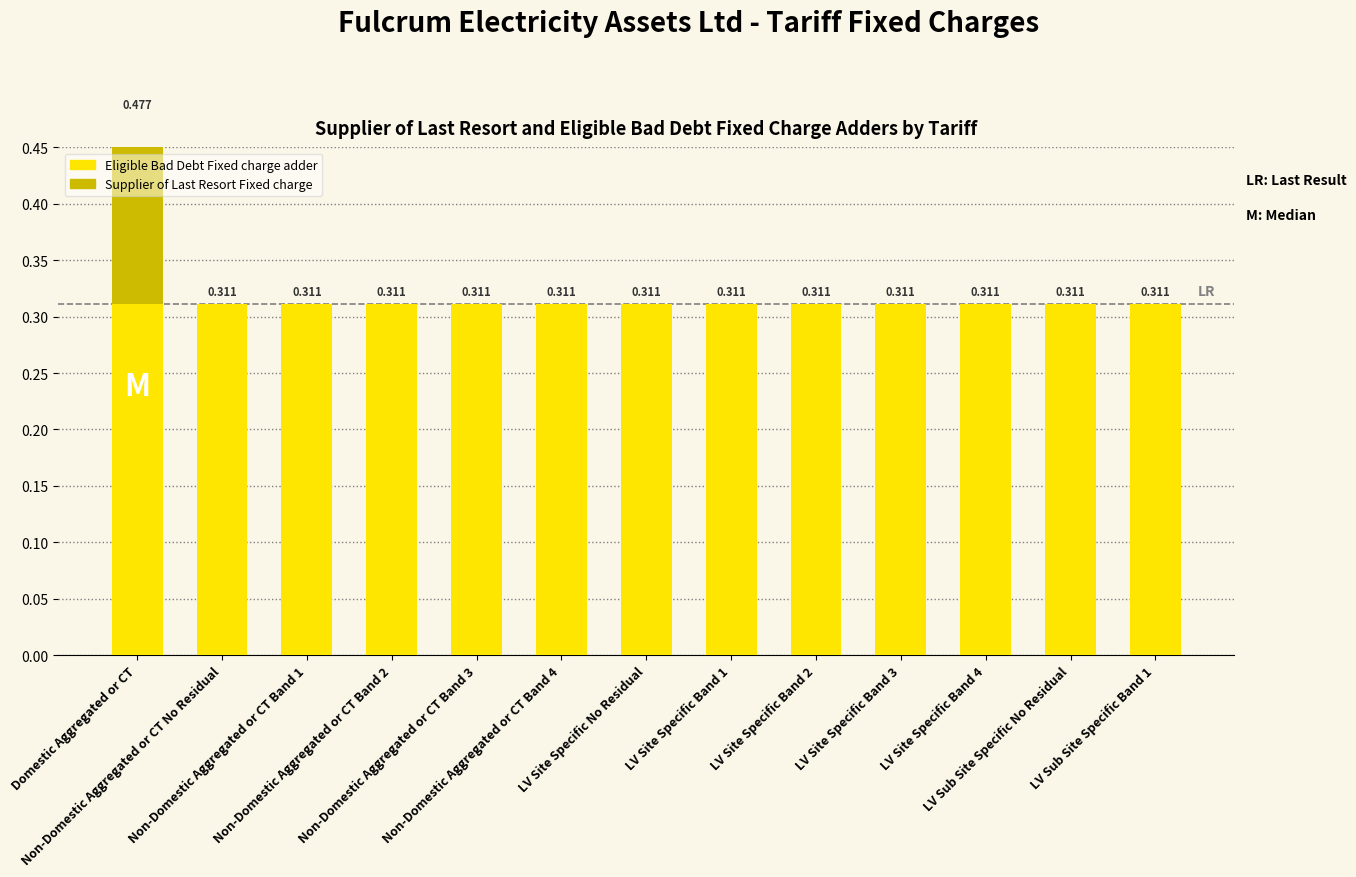

Reading right to left, extract all data points from this chart.

Eligible Bad Debt Fixed charge adder: 0.3	0.3	0.3	0.3	0.3	0.3	0.3	0.3	0.3	0.3	0.3	0.3	0.3
Supplier of Last Resort Fixed charge: 0.0	0.0	0.0	0.0	0.0	0.0	0.0	0.0	0.0	0.0	0.0	0.0	0.2